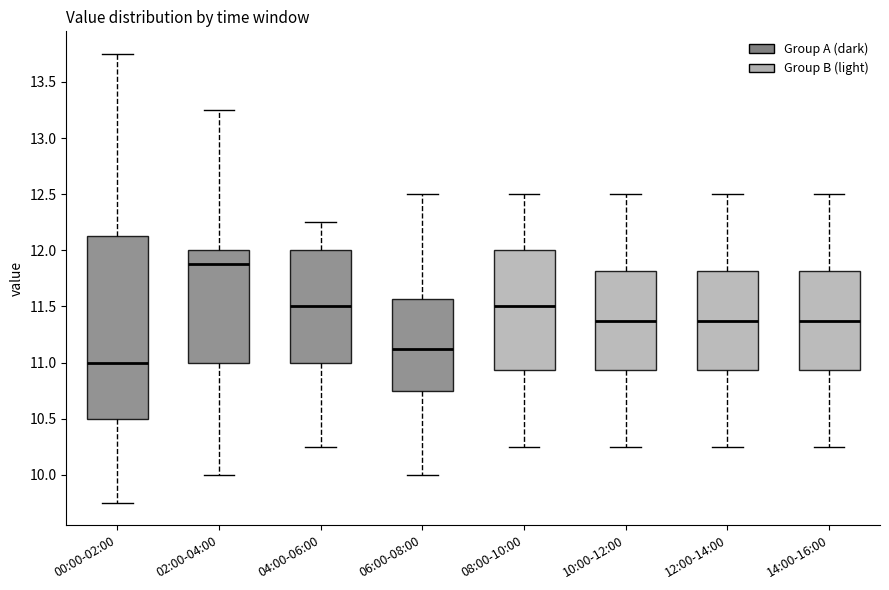

Which box's median line is the lowest?

00:00-02:00